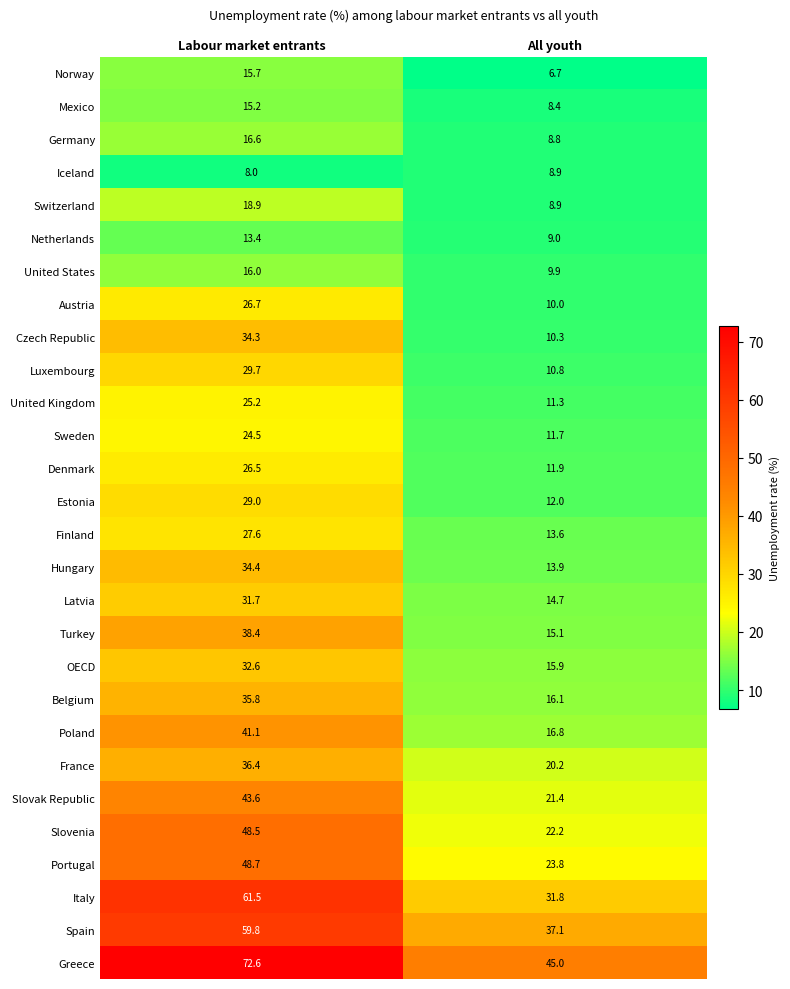

What is the lowest value of the United Kingdom series?

11.3